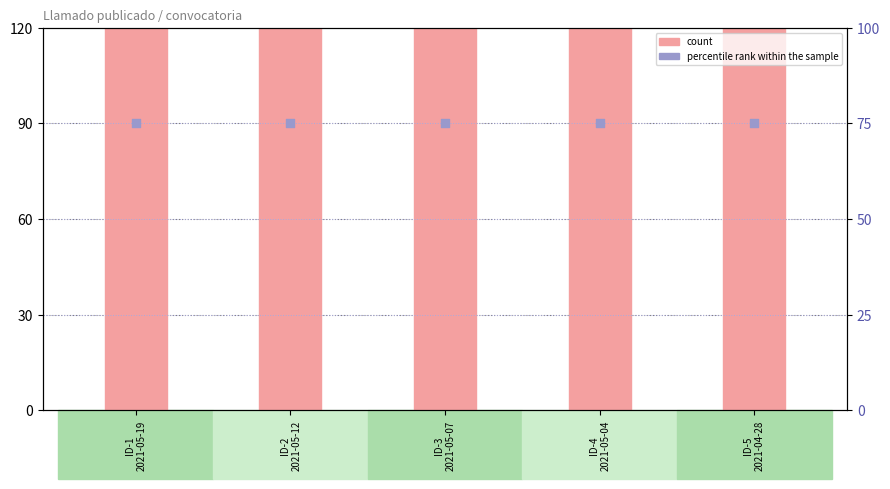

Which series contains the lowest Y value?

percentile rank within the sample